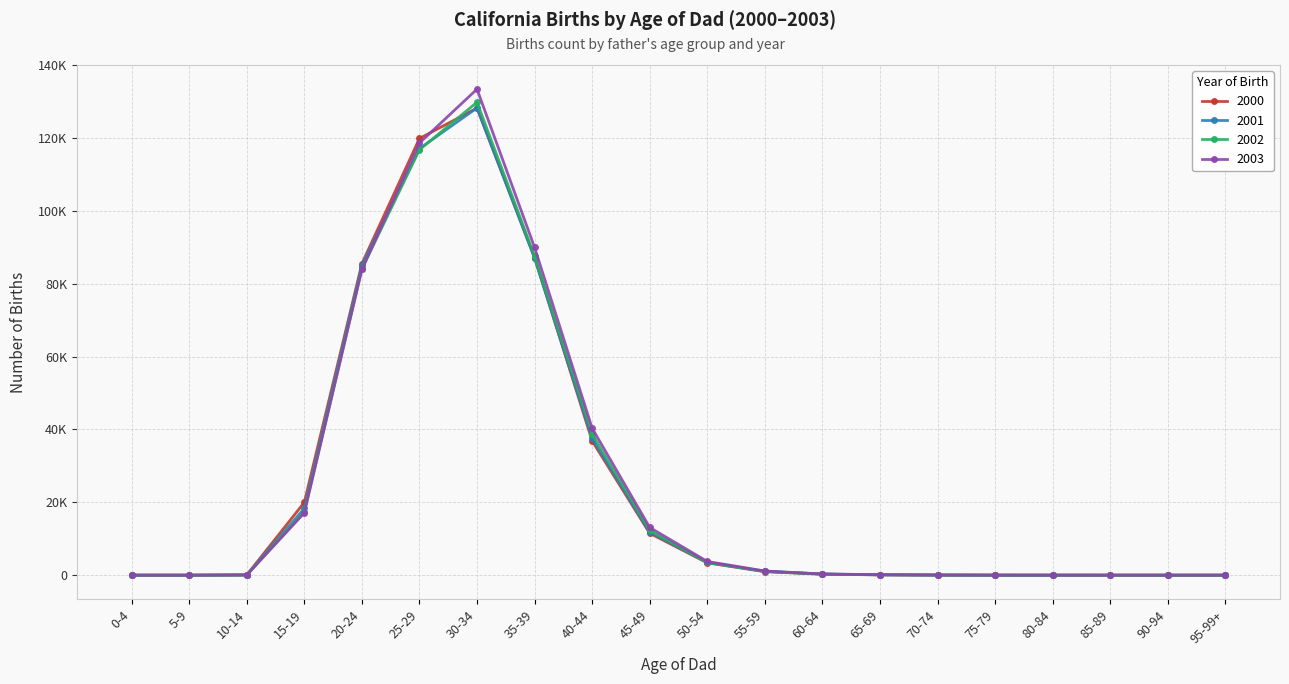

What are all the series names shown in the legend?

2000, 2001, 2002, 2003